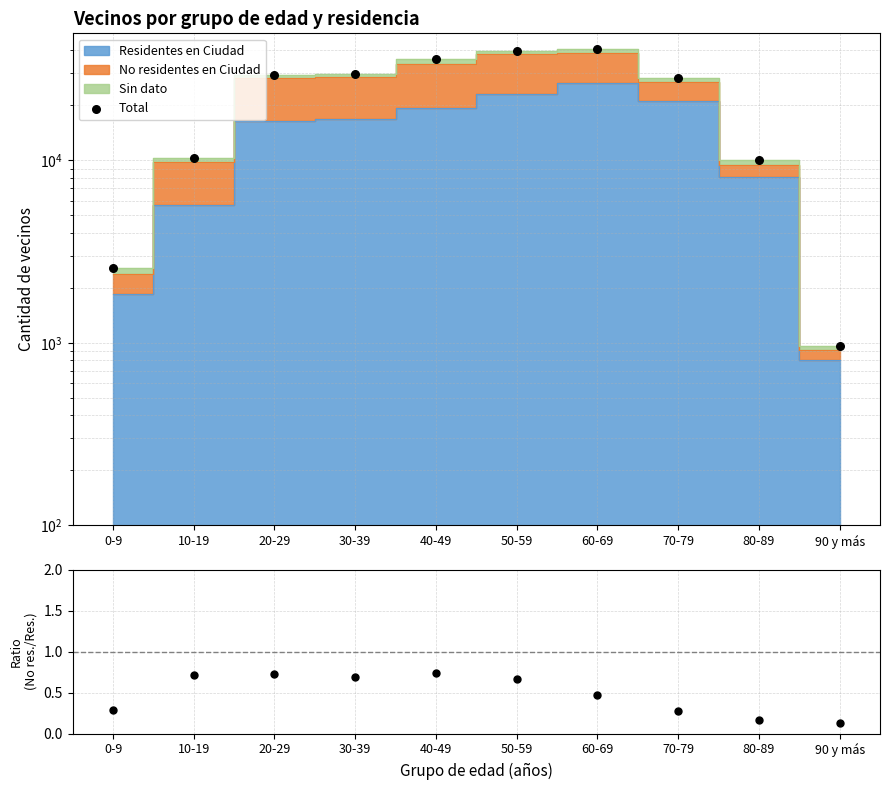

Which series has the largest total across all categories?

Total